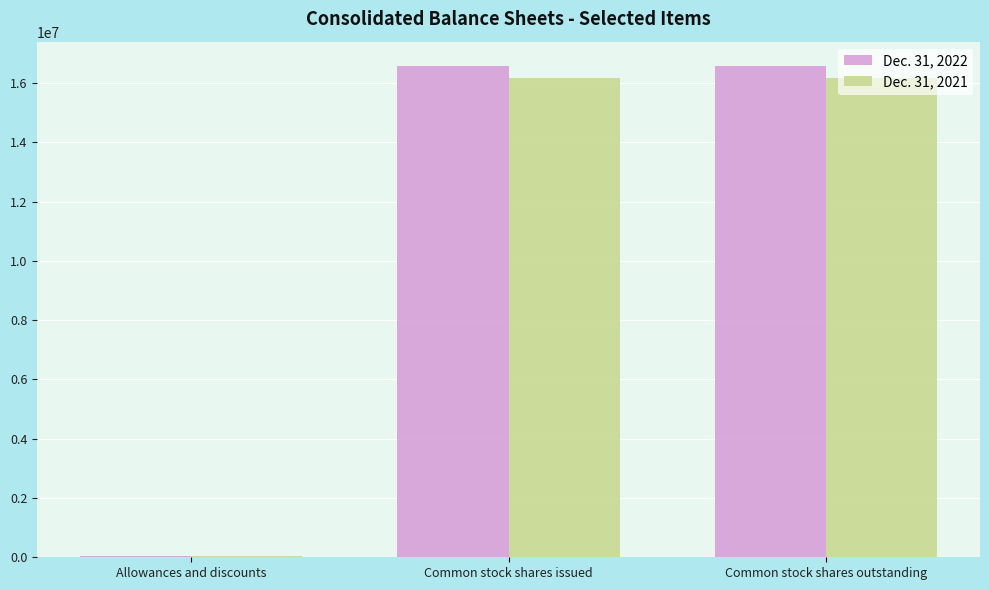

Reading left to right, extract all data points from this chart.

Dec. 31, 2022: 37455	16569173	16569173
Dec. 31, 2021: 34728	16168147	16168147